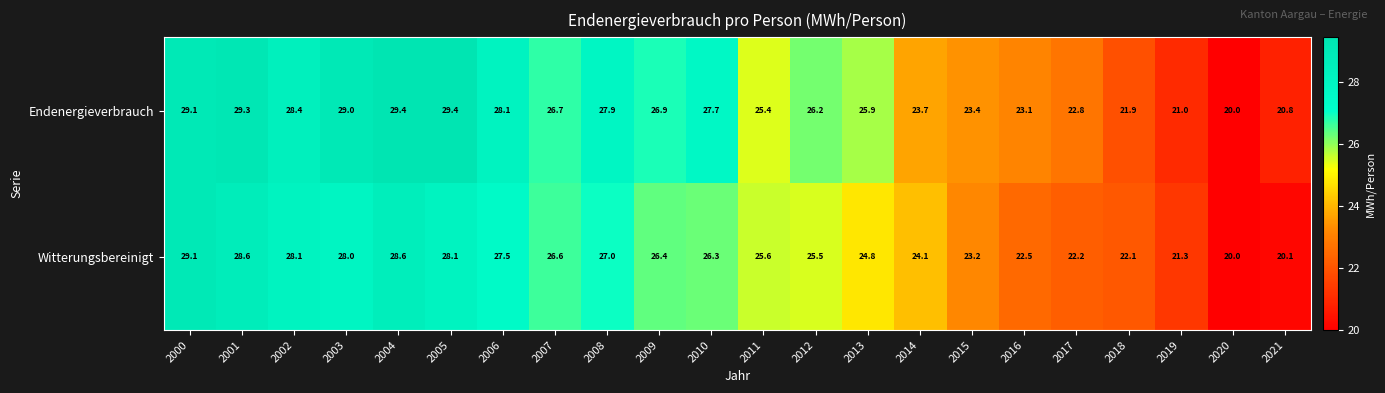

What is the difference between the highest and lowest values at 2014?

0.4